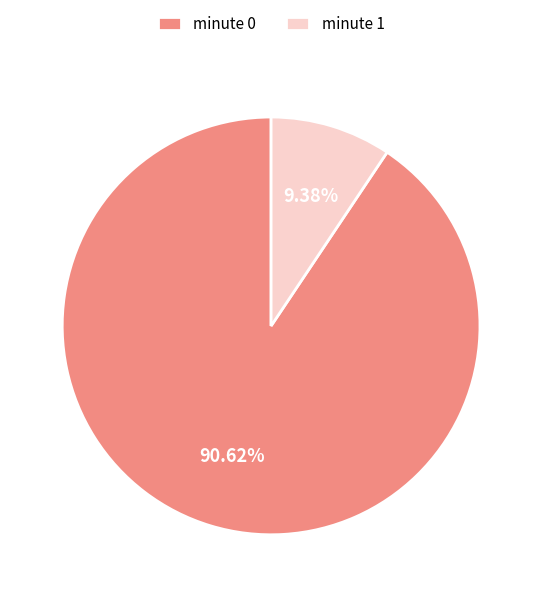

Count the number of slices in the pie.

2